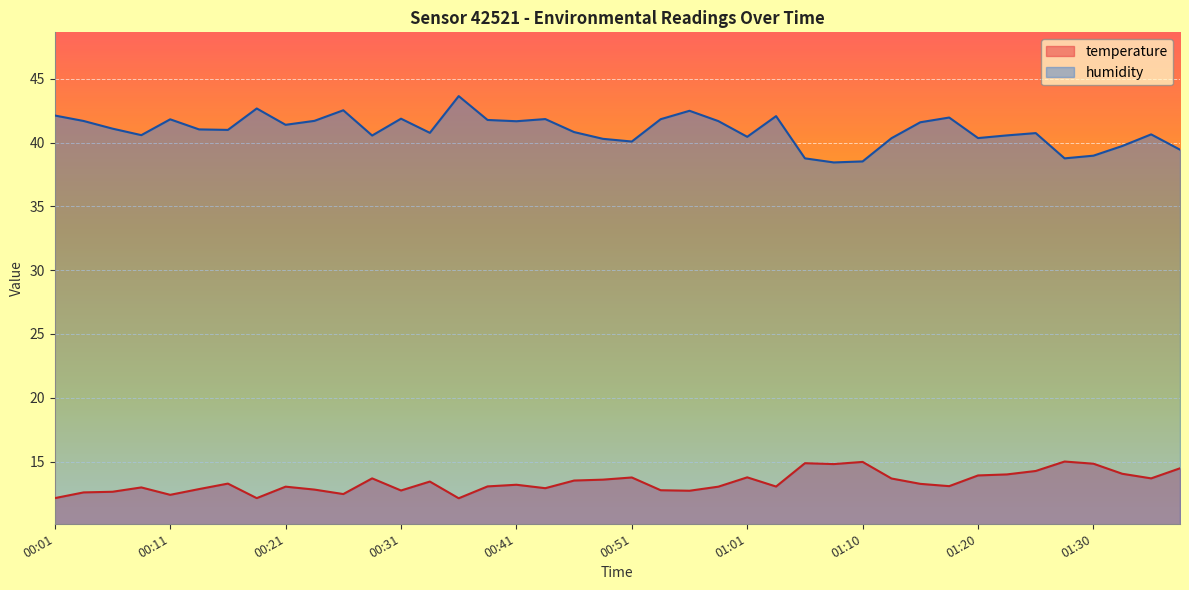

Reading right to left, transcribe all the data shown in this chart.

temperature: 01:37=14.5	01:35=13.7	01:32=14.0	01:30=14.8	01:27=15.0	01:25=14.3	01:22=14.0	01:20=13.9	01:18=13.1	01:15=13.2	01:13=13.7	01:10=15.0	01:08=14.8	01:05=14.9	01:03=13.0	01:01=13.8	00:58=13.0	00:56=12.7	00:53=12.8	00:51=13.8	00:48=13.6	00:46=13.5	00:43=12.9	00:41=13.2	00:38=13.1	00:36=12.1	00:34=13.4	00:31=12.7	00:29=13.7	00:26=12.4	00:24=12.8	00:21=13.0	00:19=12.1	00:16=13.3	00:14=12.8	00:11=12.4	00:09=13.0	00:06=12.6	00:04=12.6	00:01=12.1
humidity: 01:37=39.5	01:35=40.6	01:32=39.7	01:30=39.0	01:27=38.8	01:25=40.8	01:22=40.6	01:20=40.4	01:18=42.0	01:15=41.6	01:13=40.4	01:10=38.5	01:08=38.5	01:05=38.8	01:03=42.1	01:01=40.5	00:58=41.7	00:56=42.5	00:53=41.8	00:51=40.1	00:48=40.3	00:46=40.8	00:43=41.9	00:41=41.7	00:38=41.8	00:36=43.6	00:34=40.8	00:31=41.9	00:29=40.6	00:26=42.5	00:24=41.7	00:21=41.4	00:19=42.7	00:16=41.0	00:14=41.0	00:11=41.8	00:09=40.6	00:06=41.1	00:04=41.7	00:01=42.1